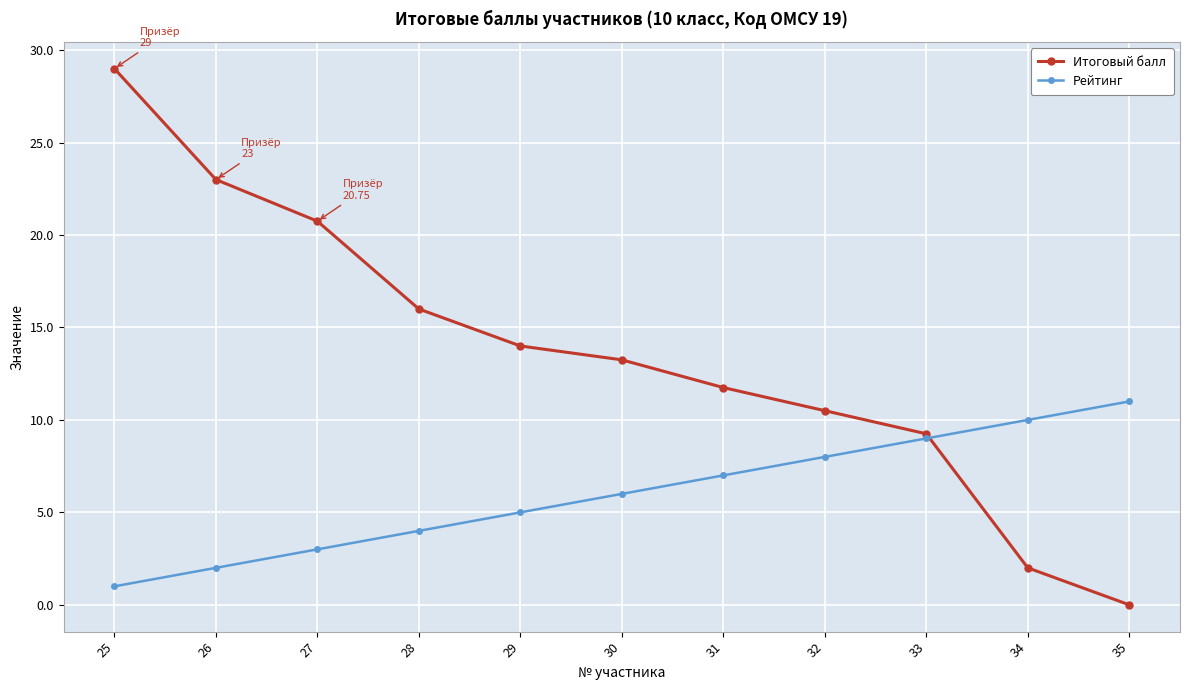

Which series changed the most between 27 and 31?

Итоговый балл